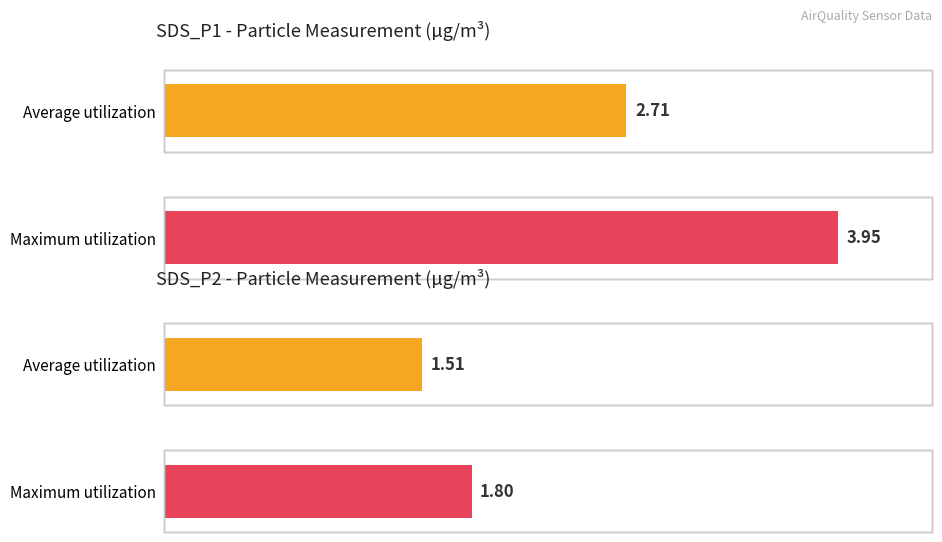

Rank the series at 00:06 from lowest to highest value.

SDS_P2, SDS_P1